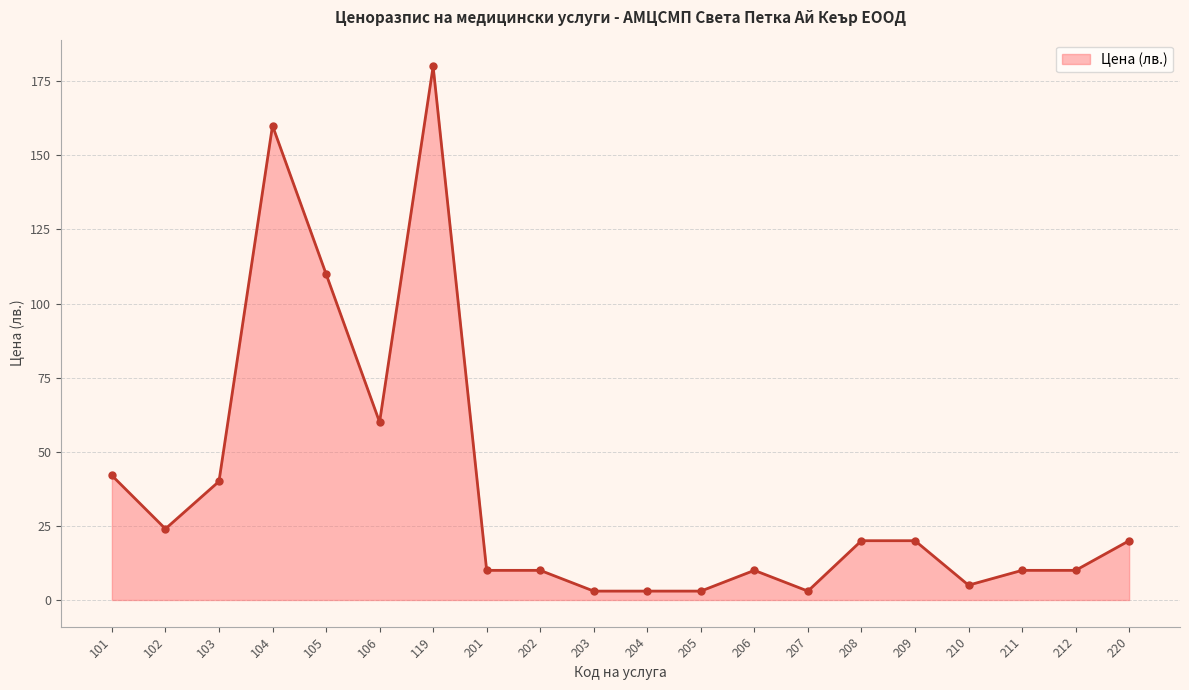

What is the change in value from 212 to 220?

+10